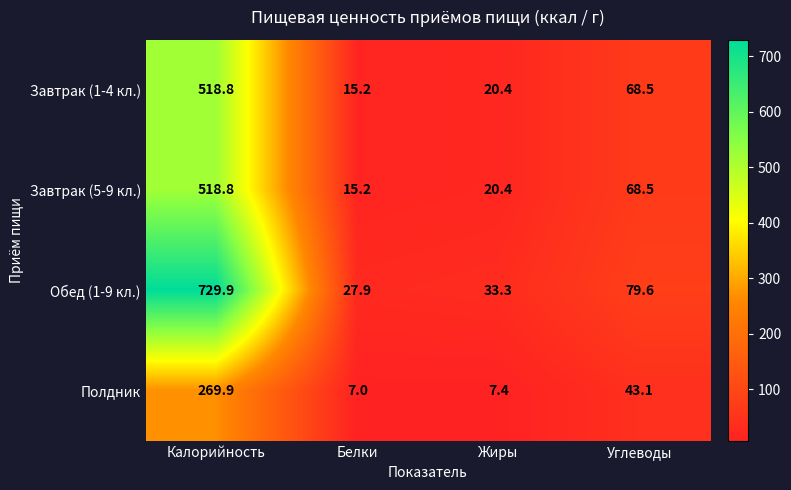

Reading left to right, what are all the values shown in this chart?

Завтрак (1-4 кл.): 518.8	15.2	20.4	68.5
Завтрак (5-9 кл.): 518.8	15.2	20.4	68.5
Обед (1-9 кл.): 729.9	27.9	33.3	79.6
Полдник: 269.9	7.0	7.4	43.1